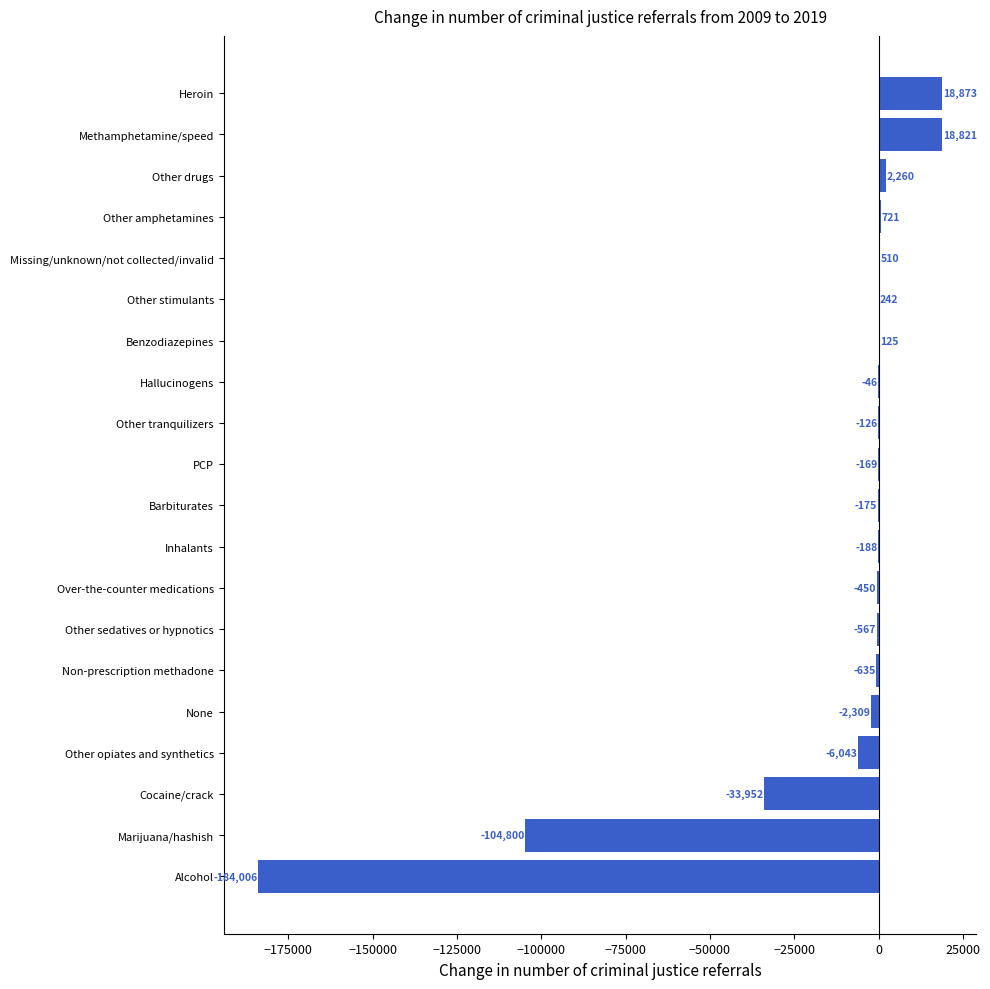

Does the chart contain stacked bars?

No